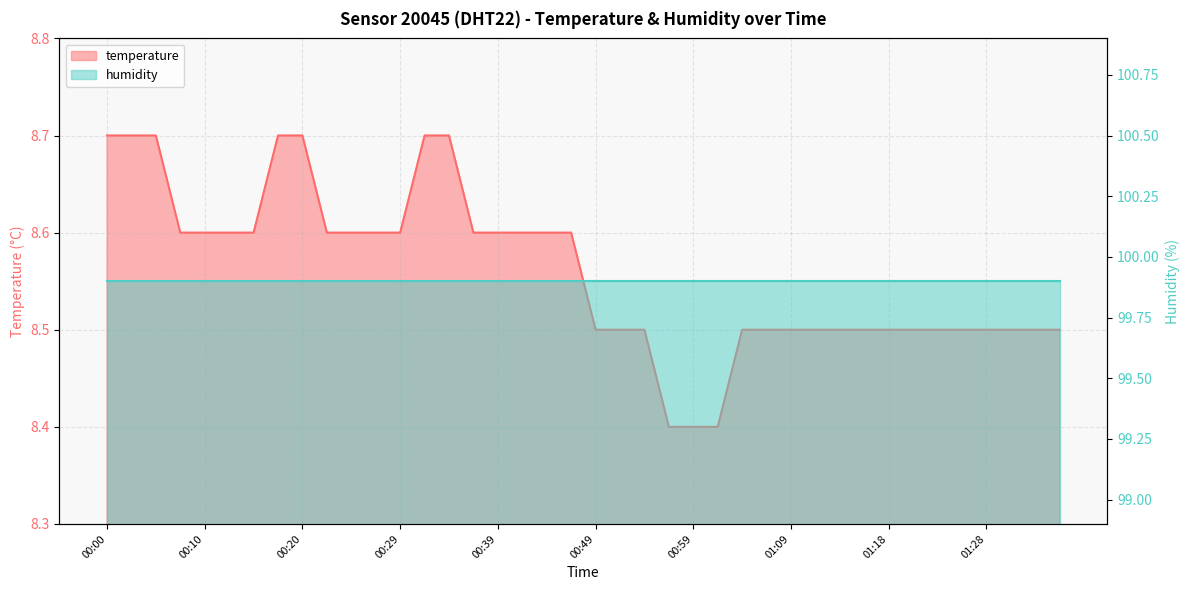

Which category has the lowest value across all series?

00:56